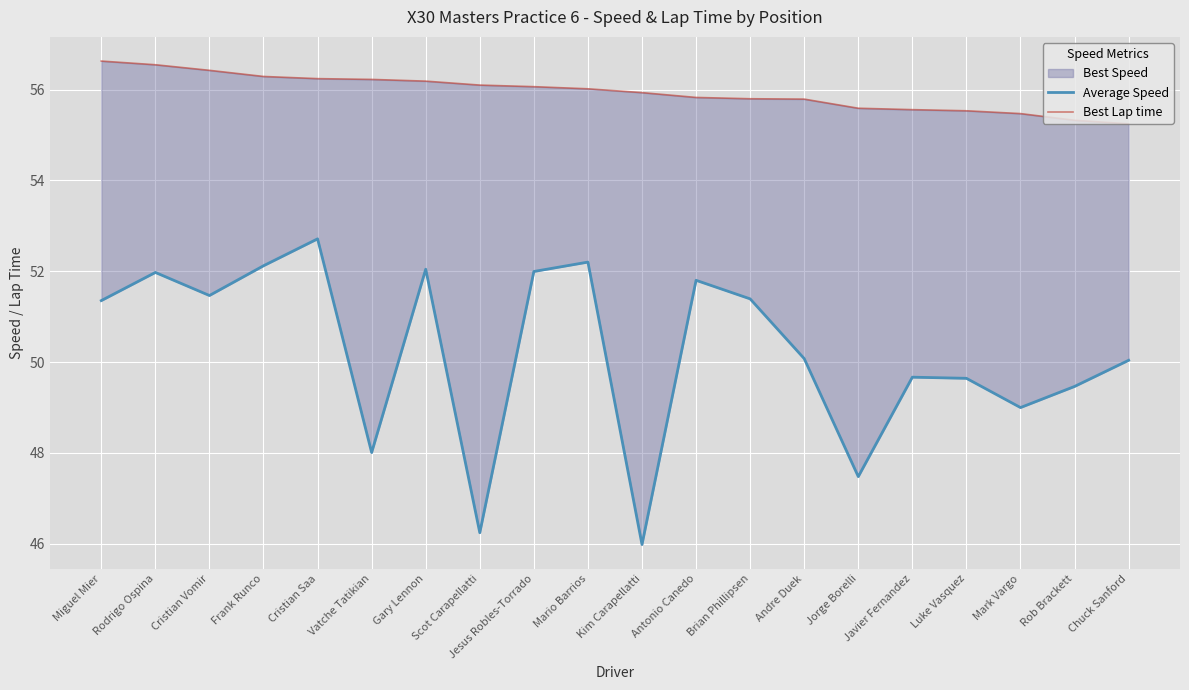

Rank the series by their average value, from lowest to highest.

Average Speed, Best Lap time